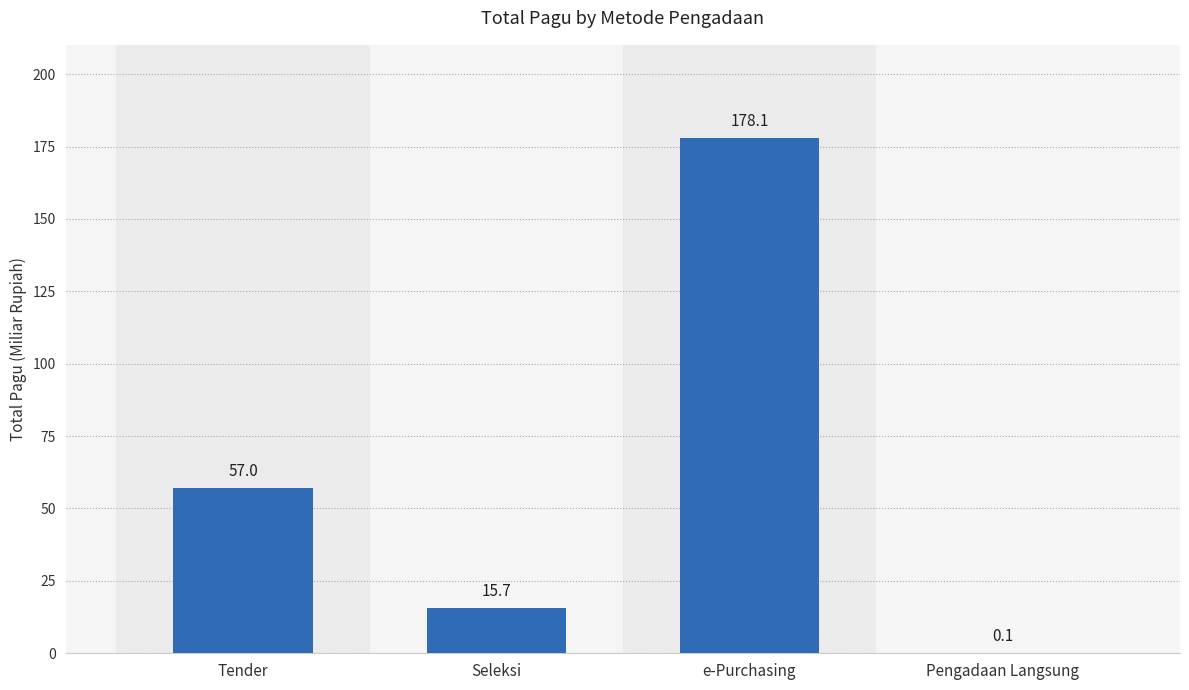

Which has a higher value, e-Purchasing or Seleksi?

e-Purchasing